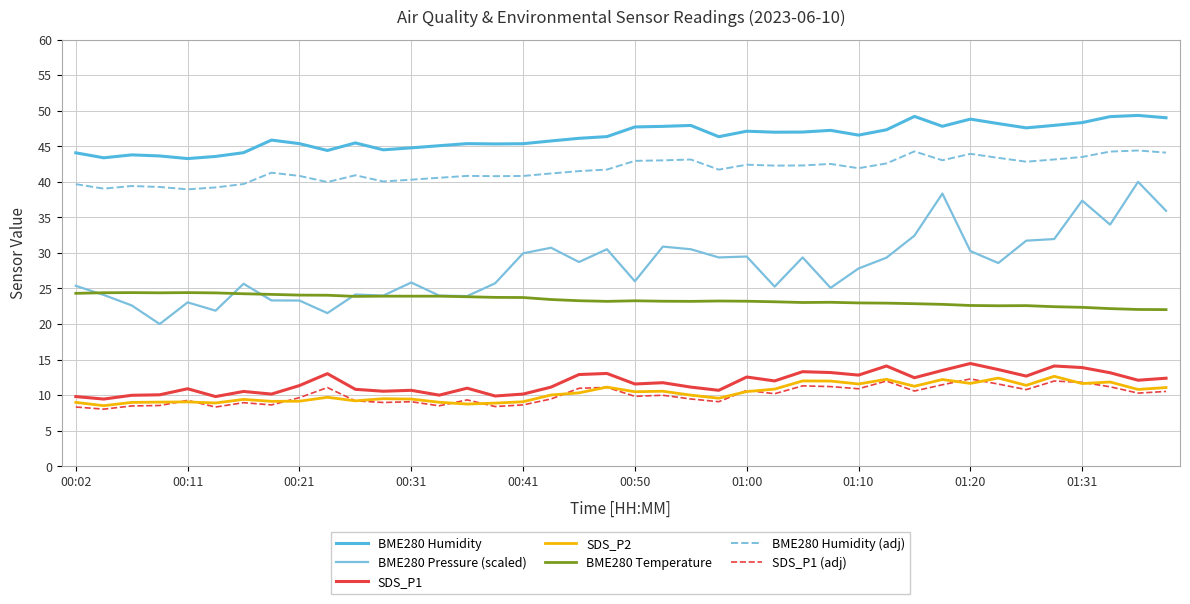

What is the maximum value shown in the chart?

49.3